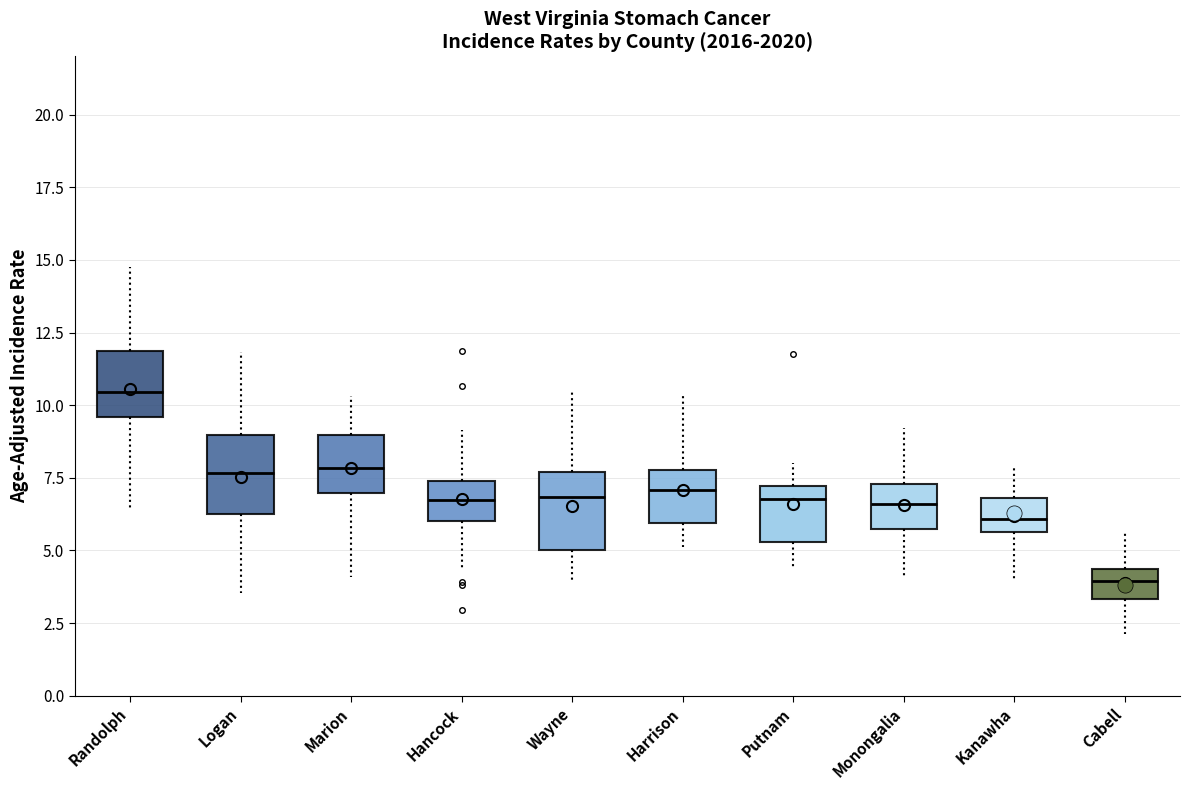

Reading left to right, read every box against the y-axis: the position of its median line, the range the box covers, and the ends of its whiskers. The values are not printed on the chart, so give them approximately, as read against the axis.

Randolph: median 10.5, box 9.5 to 12.0, whiskers 6.5 to 15.0
Logan: median 7.5, box 6.5 to 9.0, whiskers 3.5 to 12.0
Marion: median 8.0, box 7.0 to 9.0, whiskers 4.0 to 10.5
Hancock: median 6.5, box 6.0 to 7.5, whiskers 4.5 to 9.0
Wayne: median 7.0, box 5.0 to 7.5, whiskers 4.0 to 10.5
Harrison: median 7.0, box 6.0 to 8.0, whiskers 5.0 to 10.5
Putnam: median 7.0 (just below the box's upper edge), box 5.5 to 7.0, whiskers 4.5 to 8.0
Monongalia: median 6.5, box 5.5 to 7.5, whiskers 4.0 to 9.0
Kanawha: median 6.0, box 5.5 to 7.0, whiskers 4.0 to 8.0
Cabell: median 4.0, box 3.5 to 4.5, whiskers 2.0 to 5.5